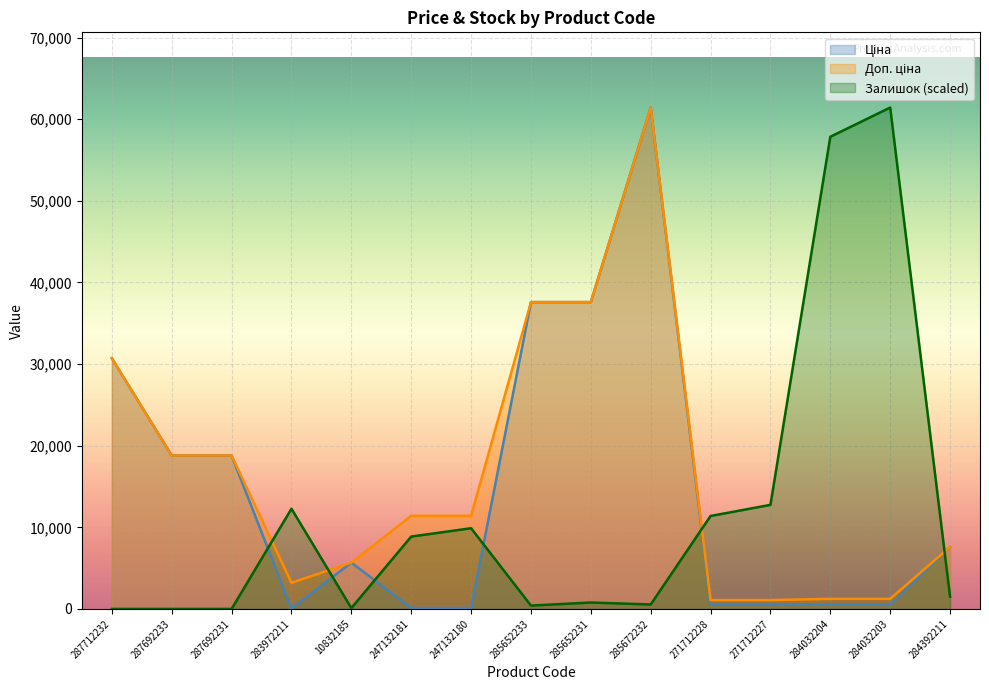

At which label is Залишок closest to 30717?

271712227